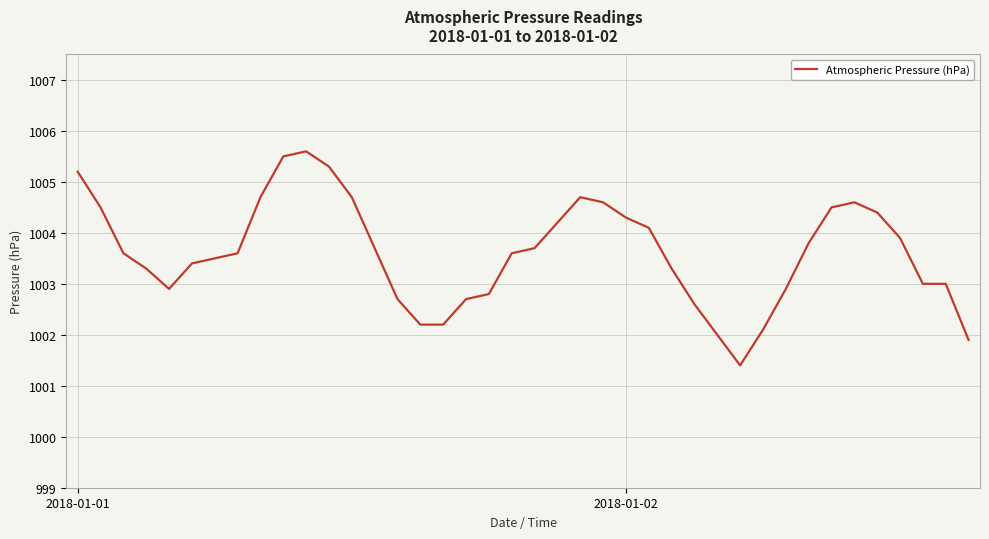

What is the minimum value shown in the chart?

1001.4